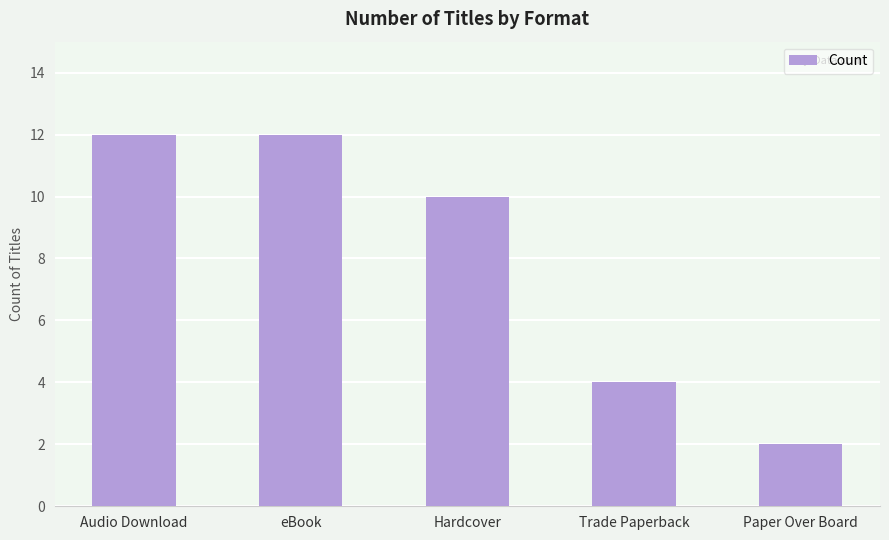

Reading left to right, what are all the values shown in this chart?

12	12	10	4	2